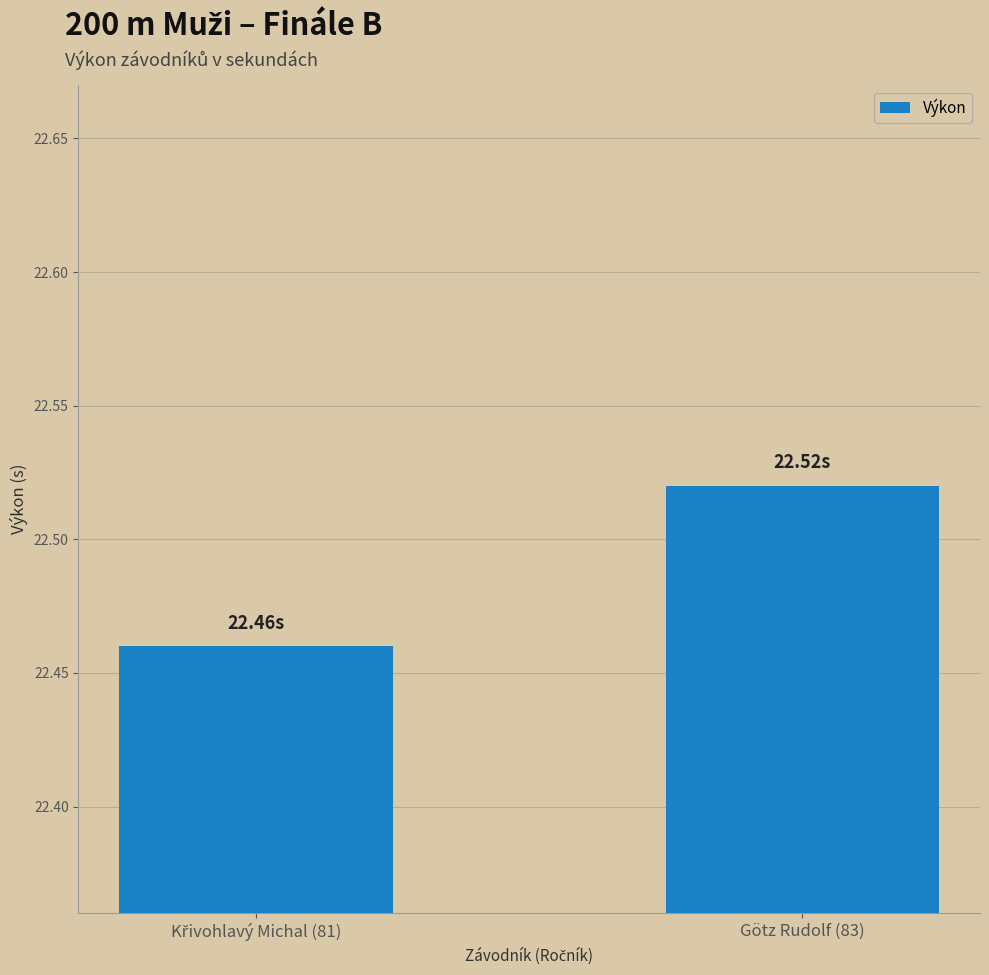

How many bars are there in total?

2